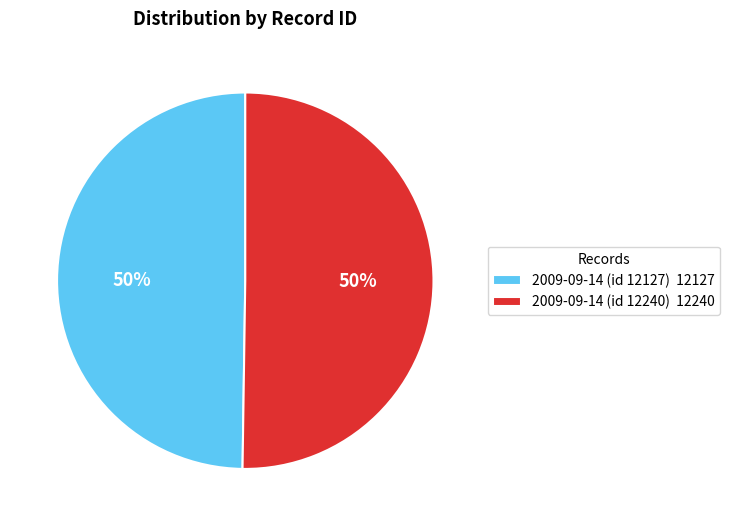

To the nearest percent, what is the average slice percentage?

50%